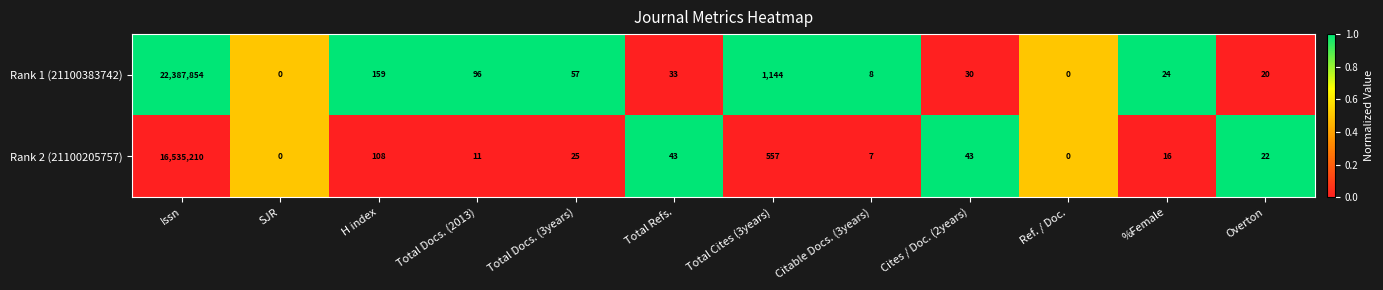

What is the maximum value for Rank 2 (21100205757)?

16535210